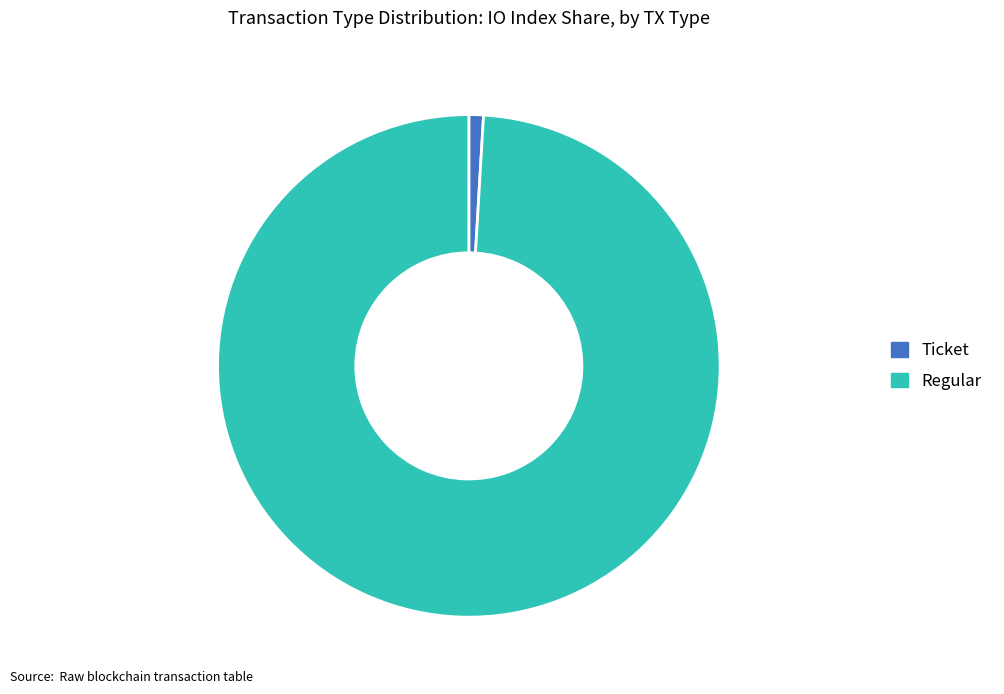

Which slice is the smallest?

Ticket